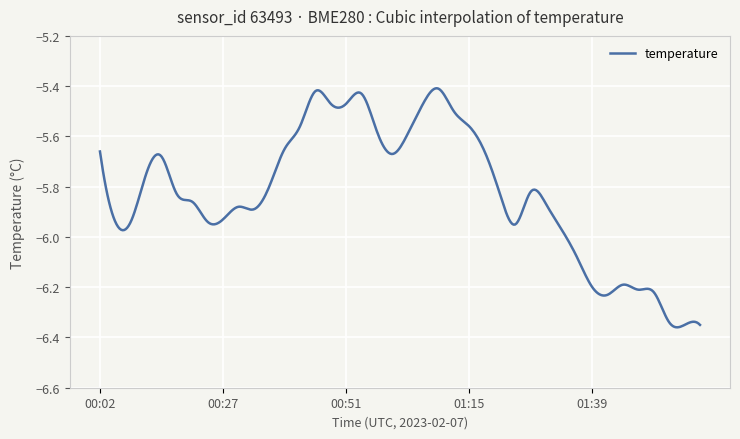

What is the difference between the maximum and minimum values?

1.0